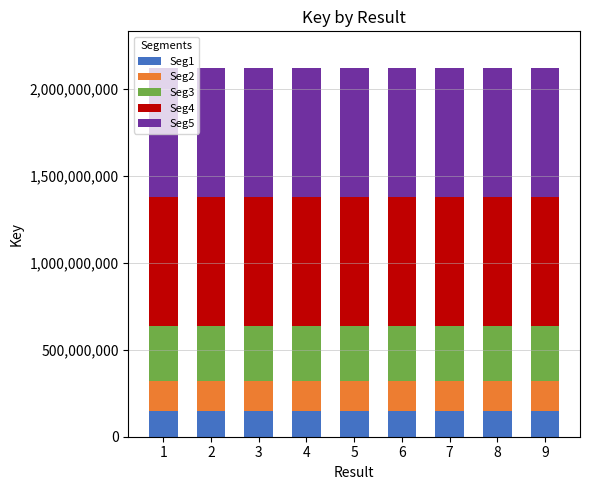

What is the average value of the Seg1 series?

148251849.5